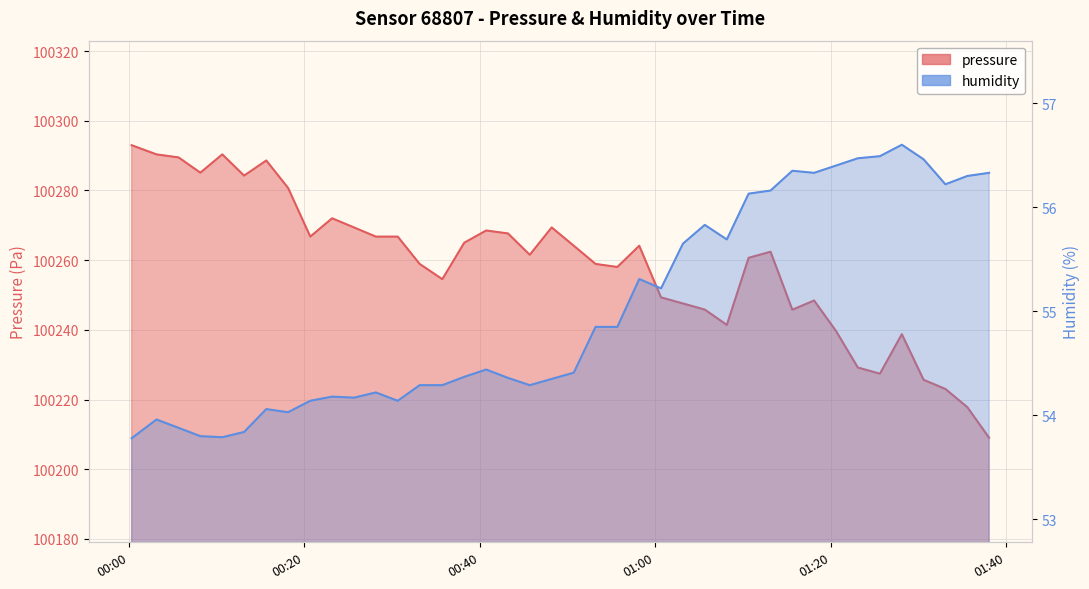

True or false: humidity has more than 0 interior local peaks.

True